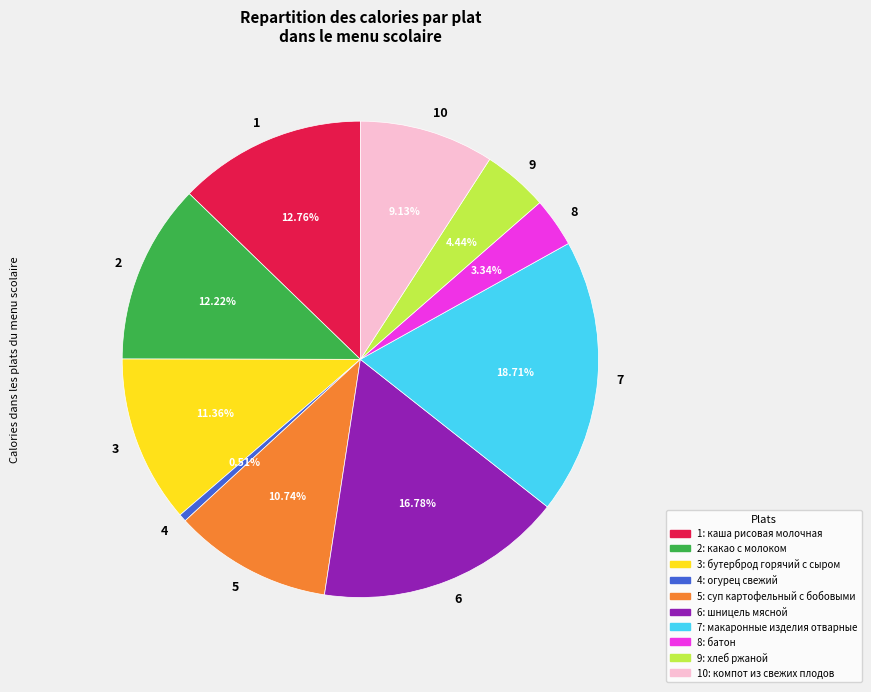

To the nearest percent, what is the average slice percentage?

10%